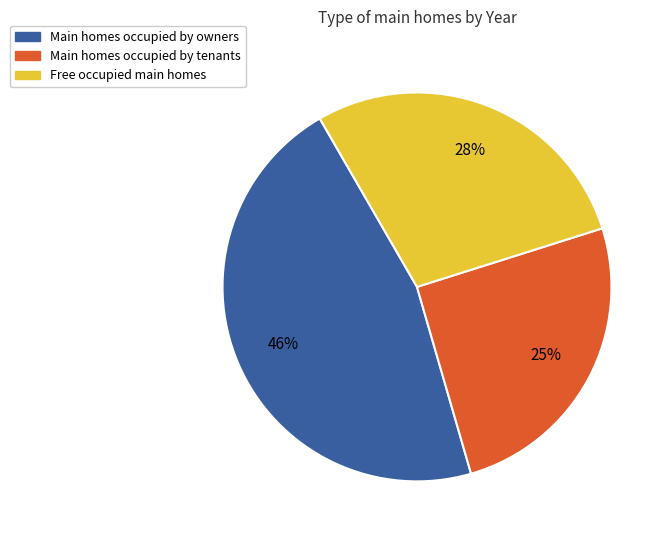

Rank the categories by value from highest to lowest.

Main homes occupied by owners, Free occupied main homes, Main homes occupied by tenants